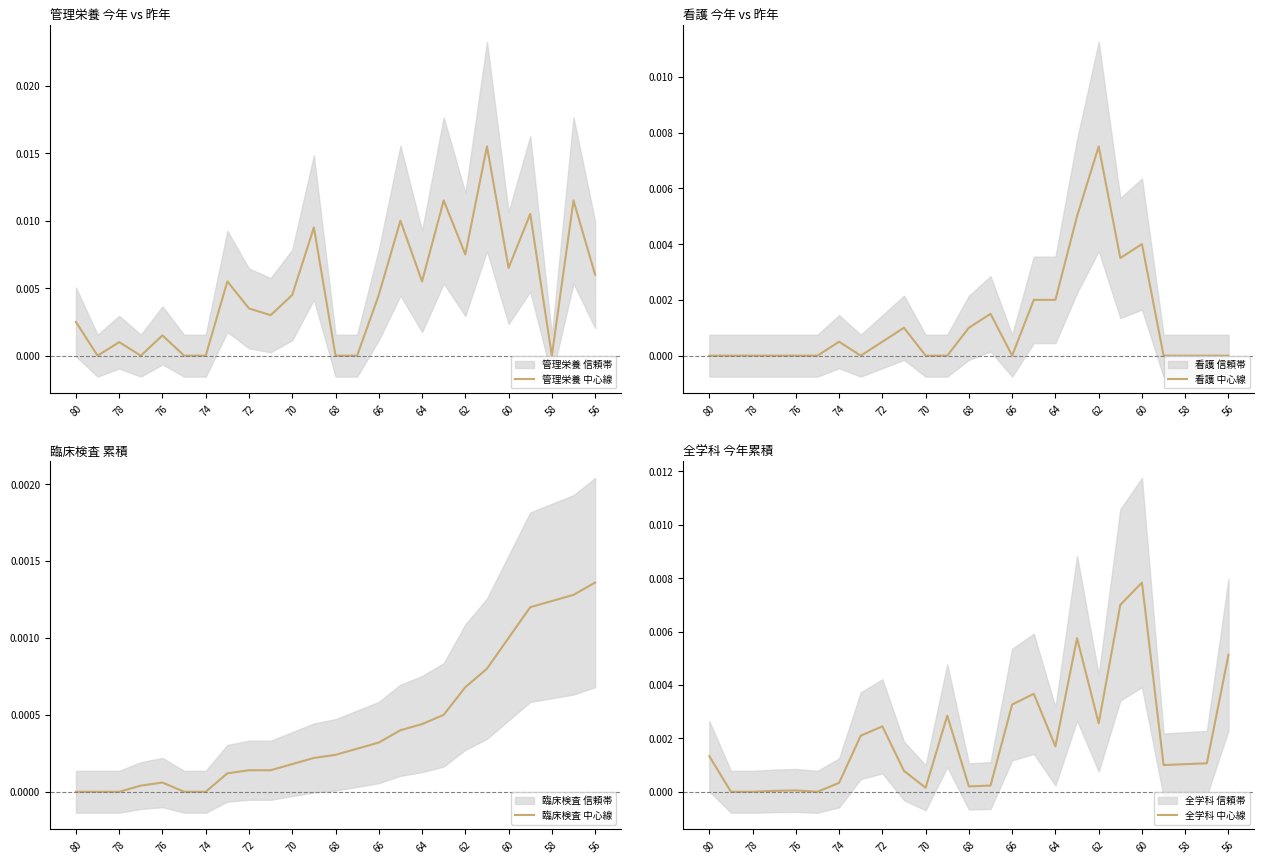

At which category does 管理栄養 中心線 reach its first local peak?

78